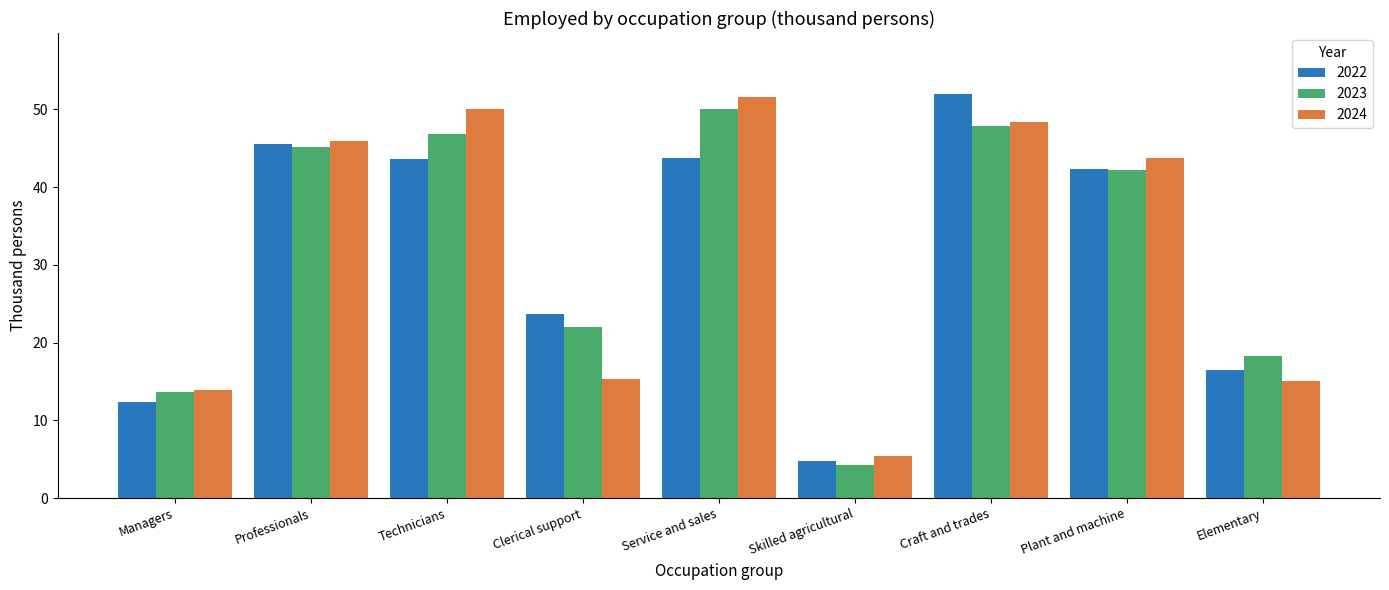

Which series changed the most between Professionals and Craft and trades?

2022